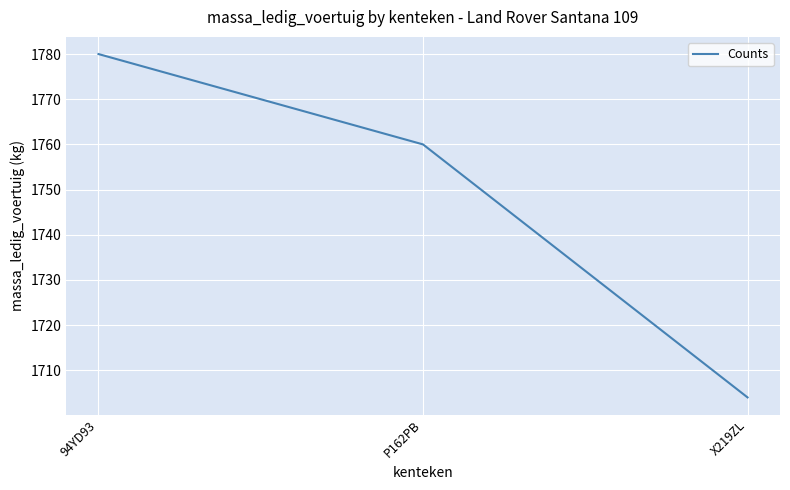

Which category has the lowest value across all series?

X219ZL